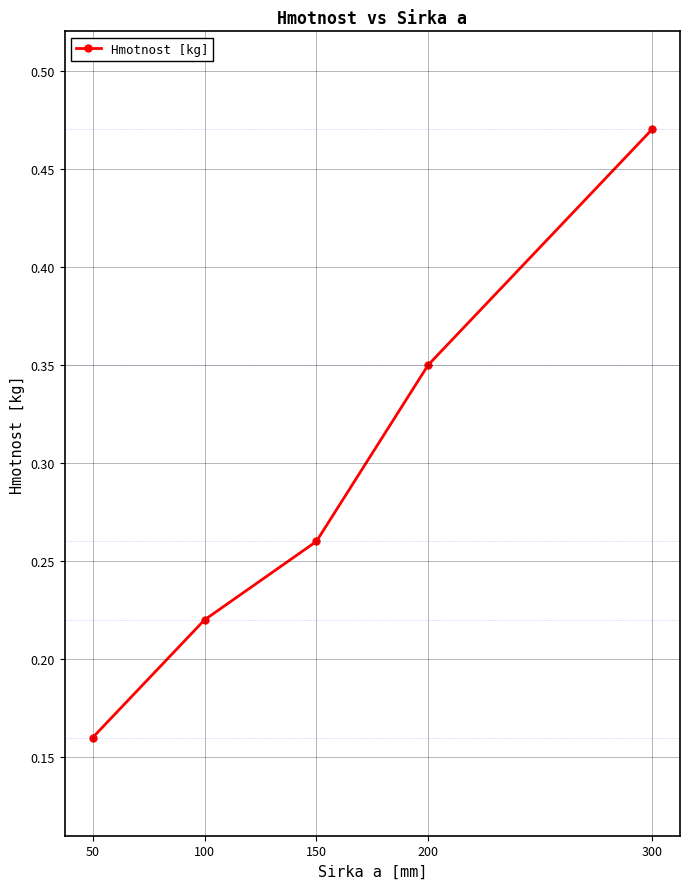

Rank the categories by value from lowest to highest.

50, 100, 150, 200, 300